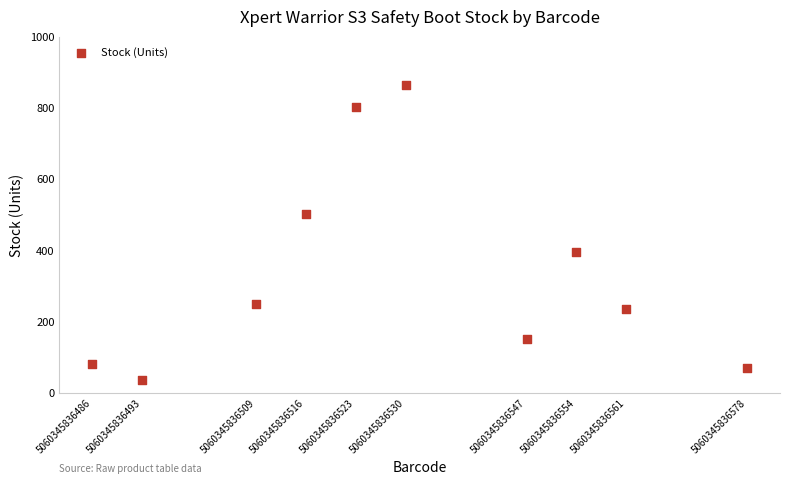

What is the range of Y values (max minus min)?

828